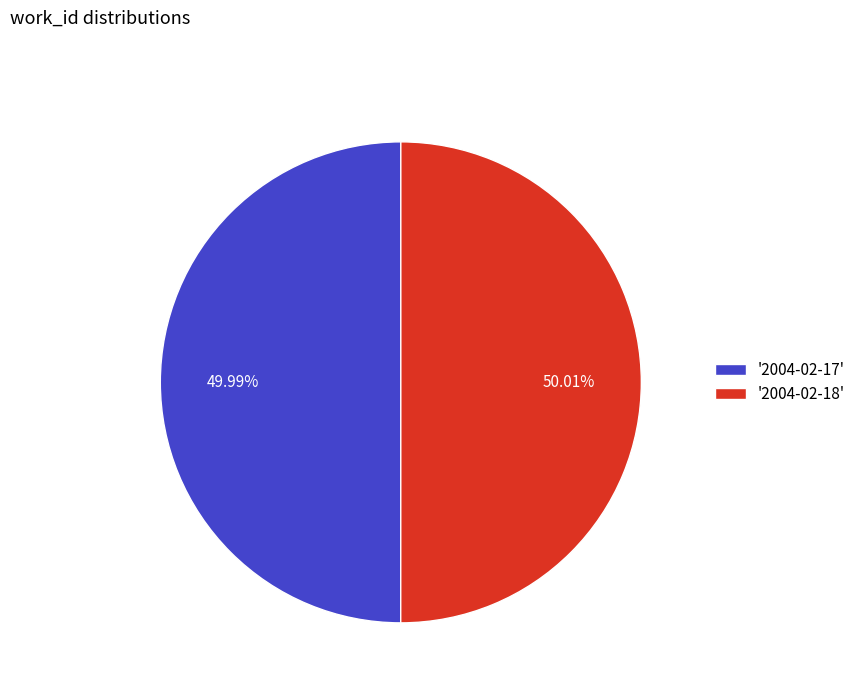

Count the number of slices in the pie.

2